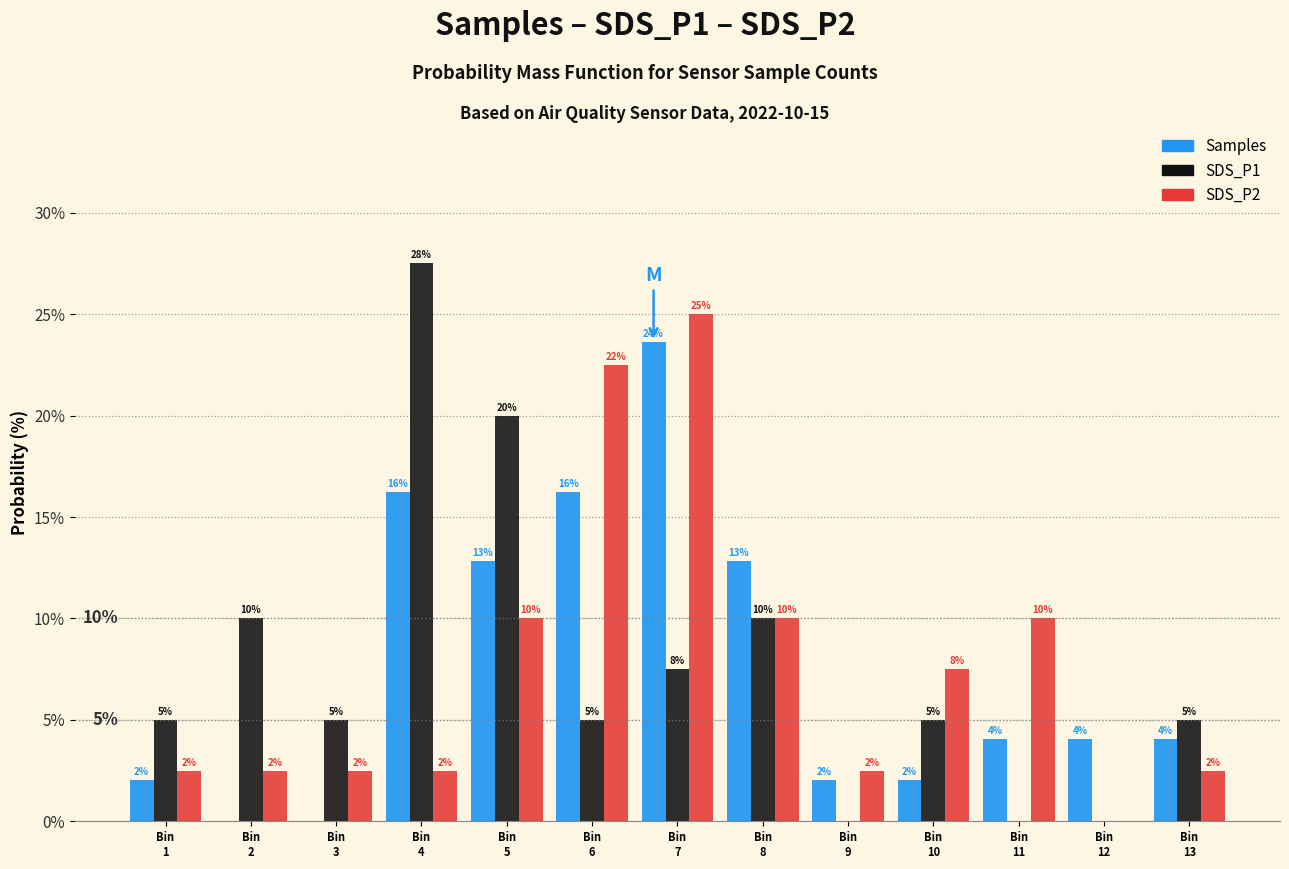

What is the highest value of the Samples series?

23.6